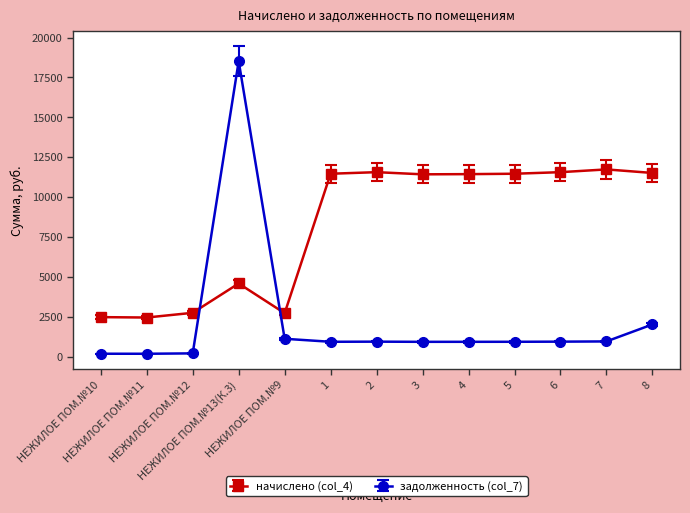

At НЕЖИЛОЕ ПОМ.№9, list the series in order from largest to smallest.

начислено (col_4), задолженность (col_7)